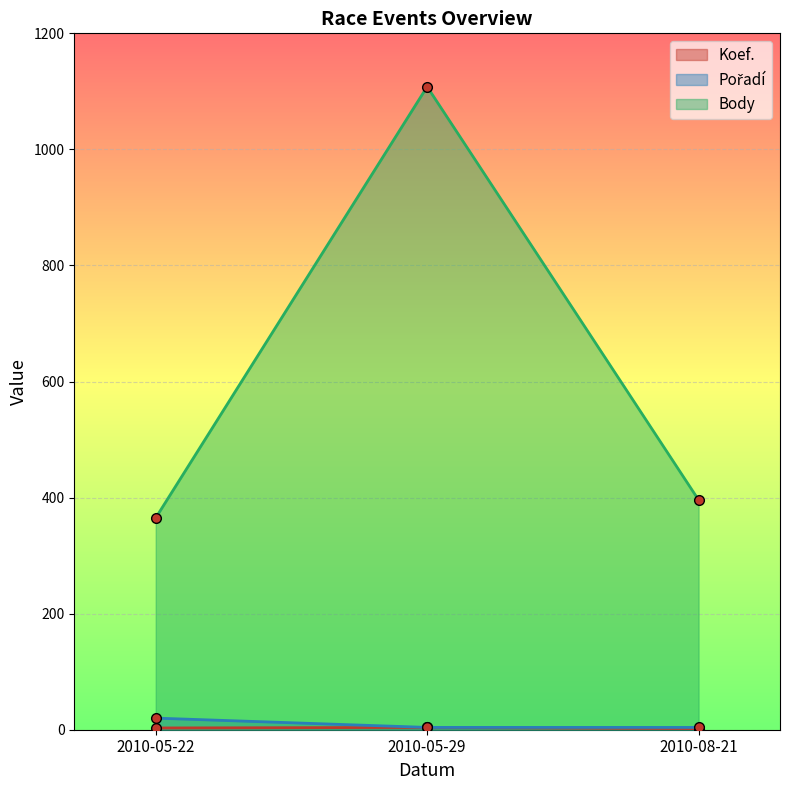

Reading right to left, what are all the values shown in this chart?

Koef.: 2	4	3
Pořadí: 4	4	20
Body: 396	1108	365